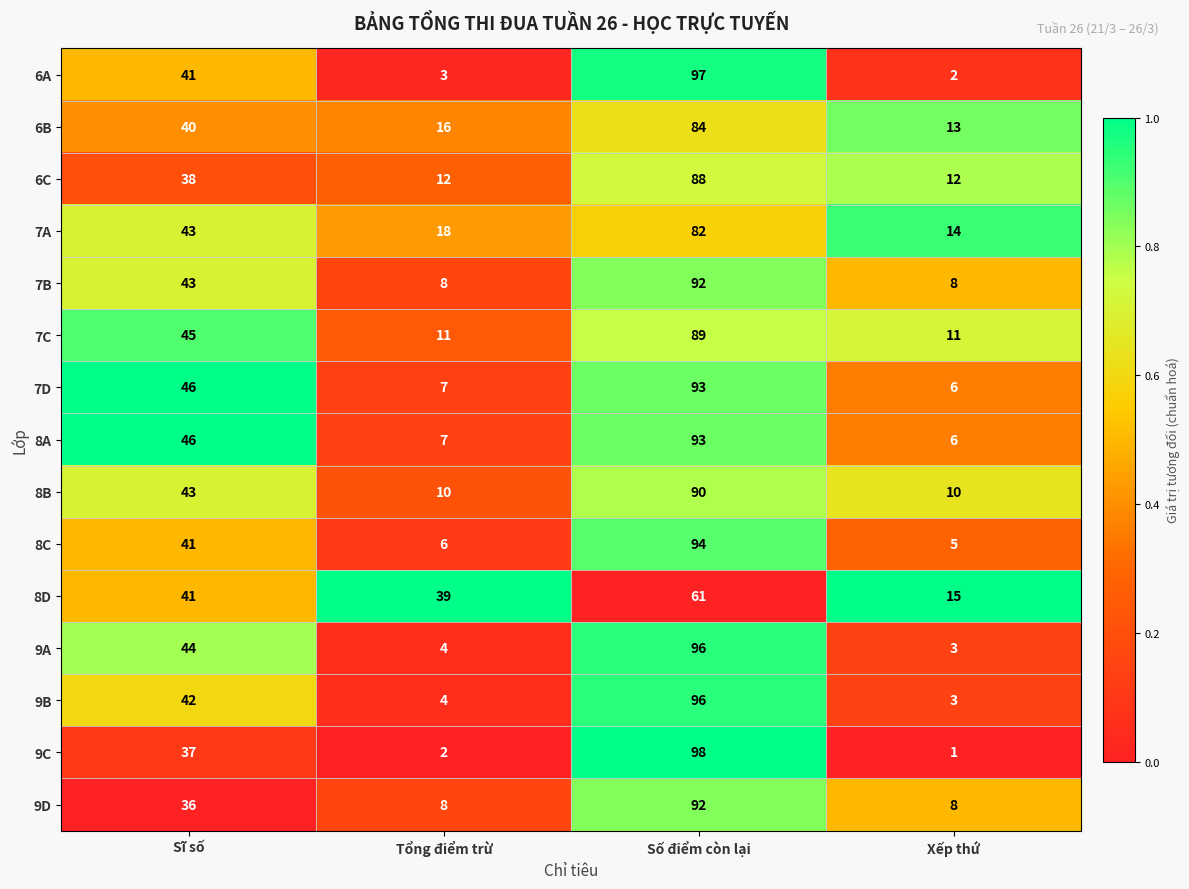

What is the sum of all 6A values?

143